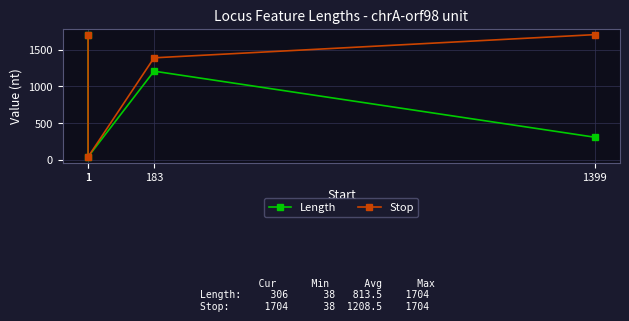

Rank the series by their maximum value, from highest to lowest.

Length, Stop